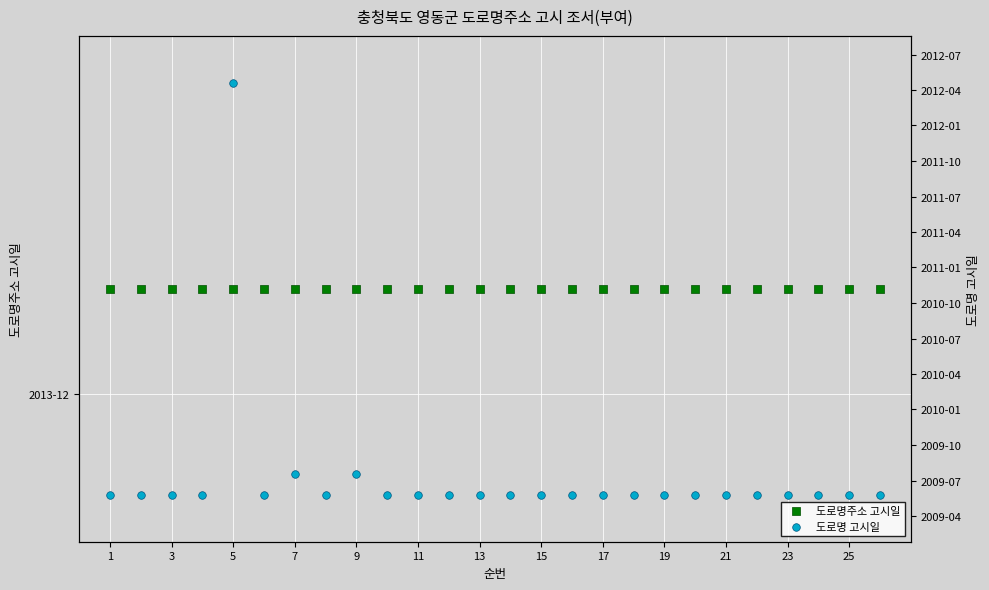

Which series contains the lowest Y value?

도로명 고시일